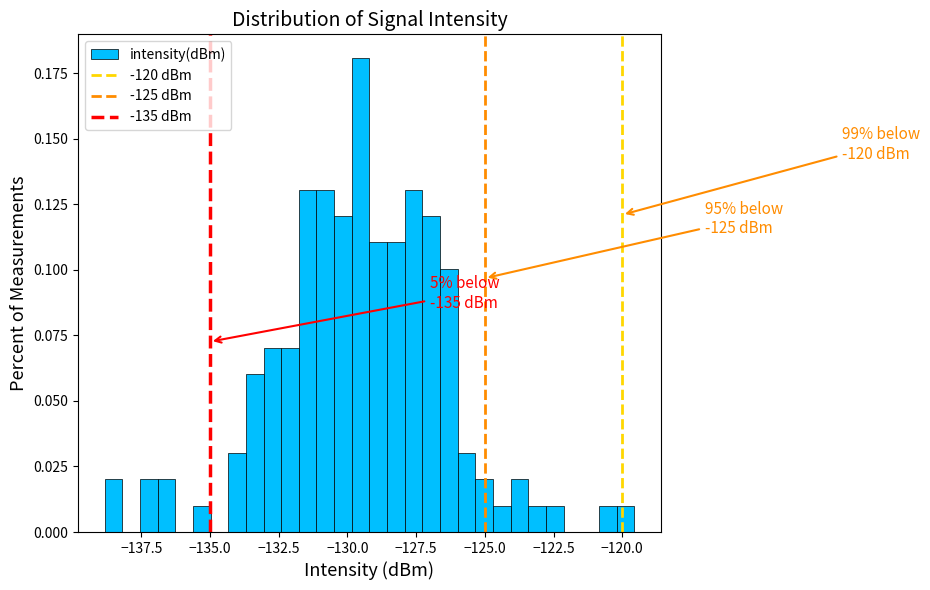

Around what value on the x-axis is the tallest bar? Give the approximate position of its centre, as read against the axis.

-129.5